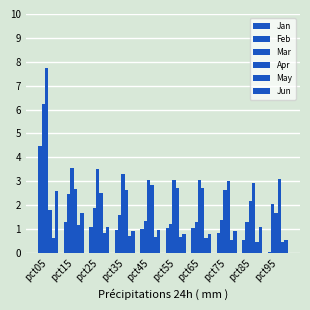

What is the difference between the Mar values at pct95 and pct35?

1.6